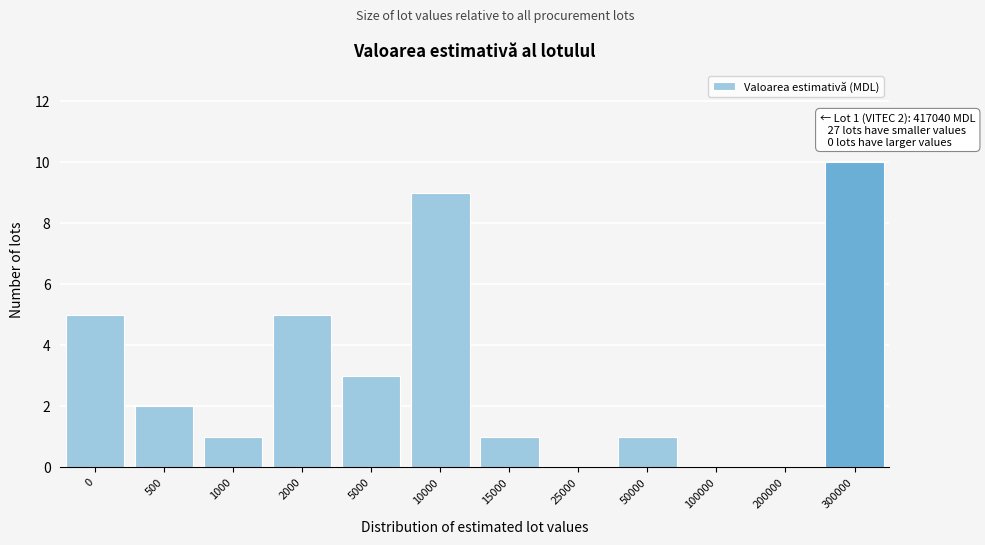

Reading left to right, extract all data points from this chart.

0=5	500=2	1000=1	2000=5	5000=3	10000=9	15000=1	25000=0	50000=1	100000=0	200000=0	300000=10